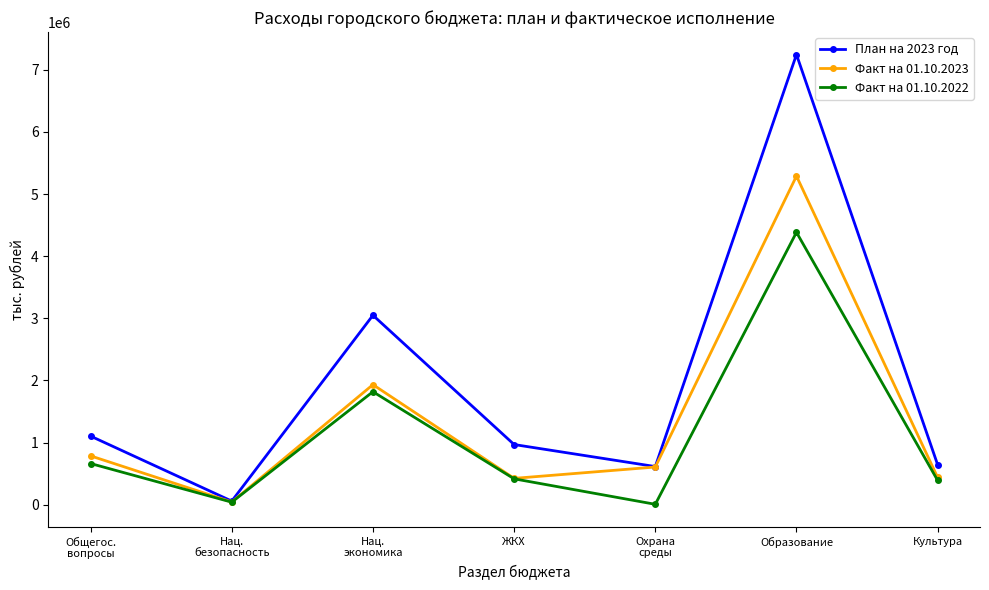

What is the sum of all Факт на 01.10.2022 values?

7716480.5